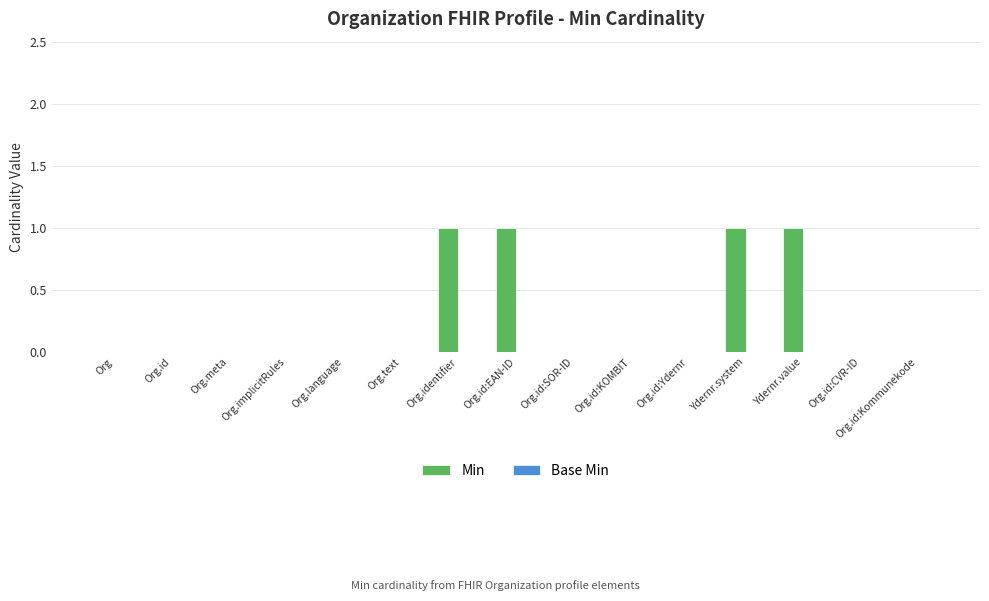

Is it true that the value at Ydernr.value is 1?

True